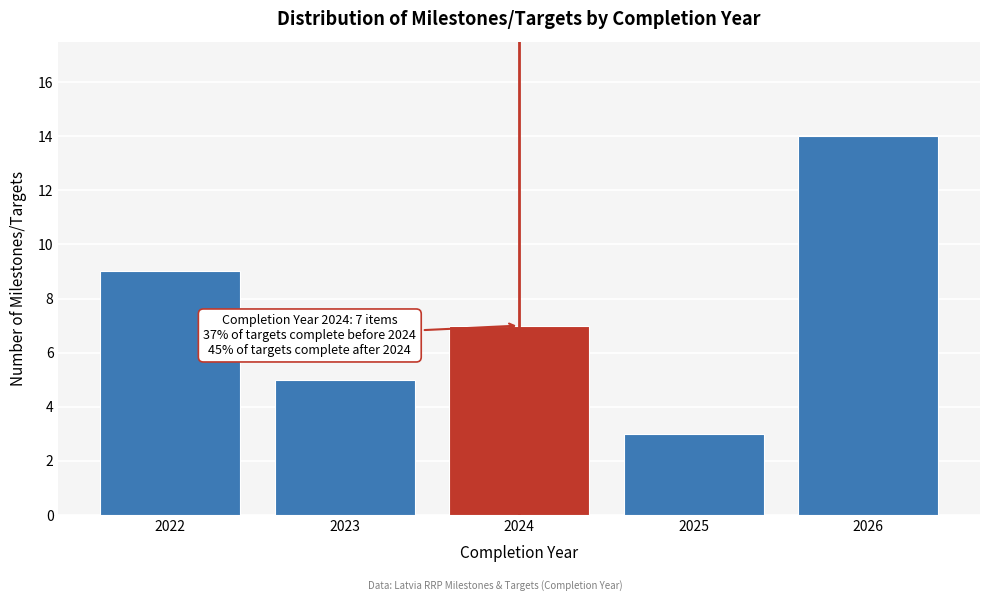

Reading left to right, transcribe all the data shown in this chart.

2022=9	2023=5	2024=7	2025=3	2026=14